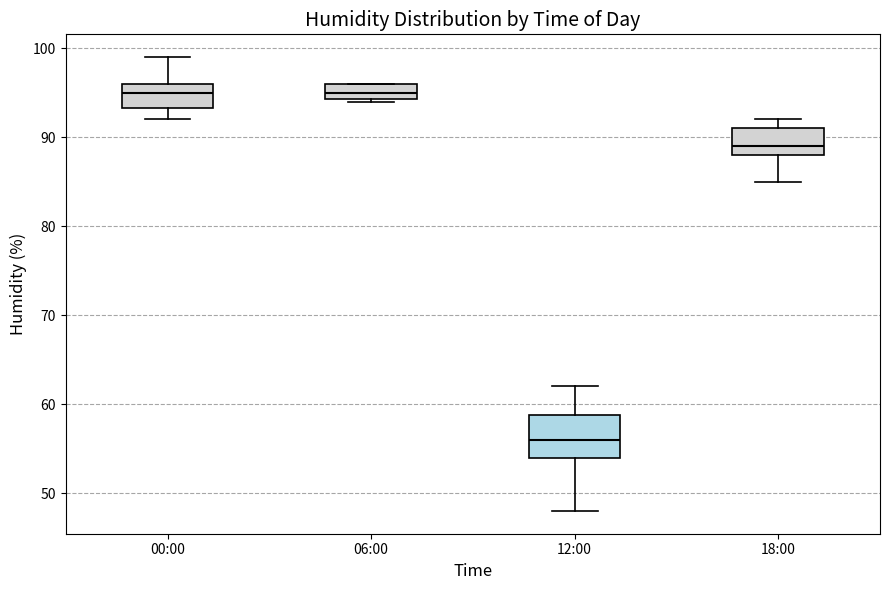

Where is the upper edge of the box for 18:00 on the y-axis? The values are not printed on the chart, so give them approximately, as read against the axis.

91